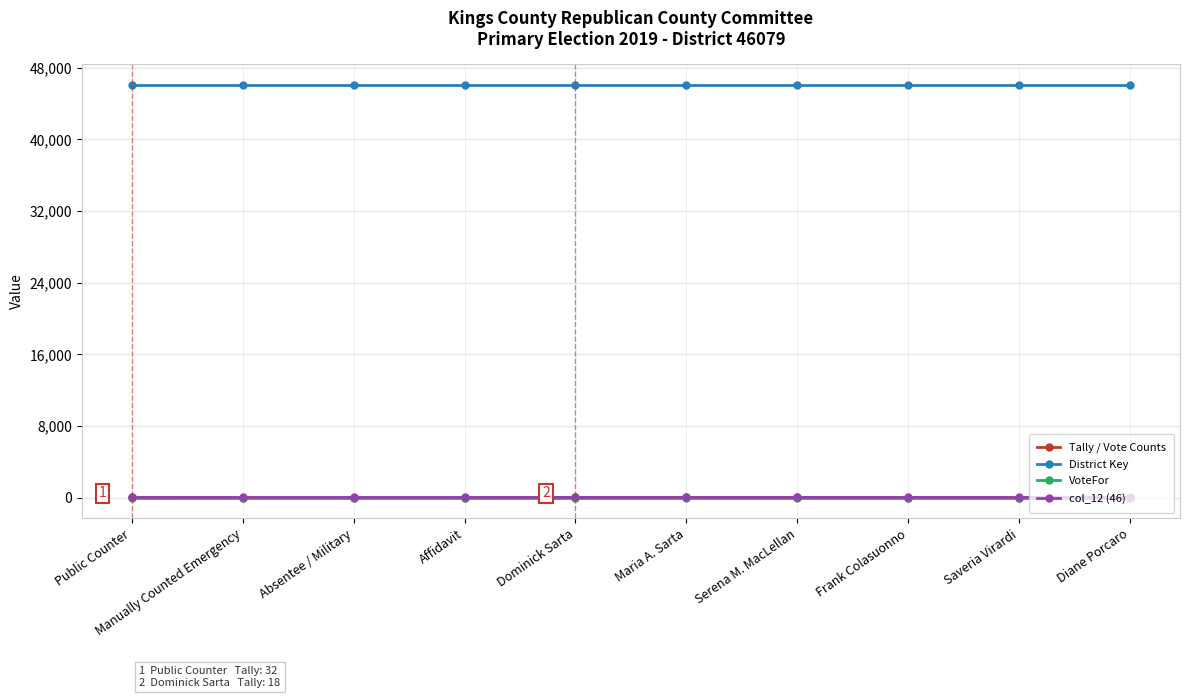

Which series has the largest range (max minus min)?

Tally / Vote Counts